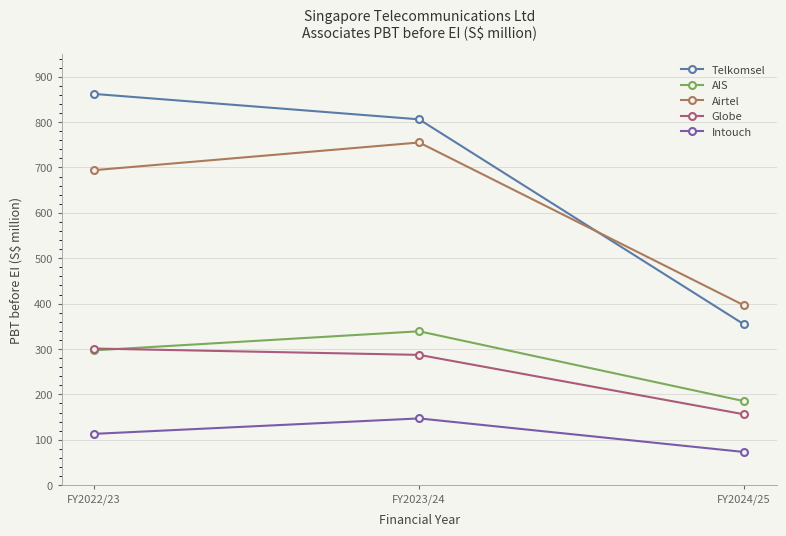

The value of Intouch at FY2024/25 is 73. True or false?

True